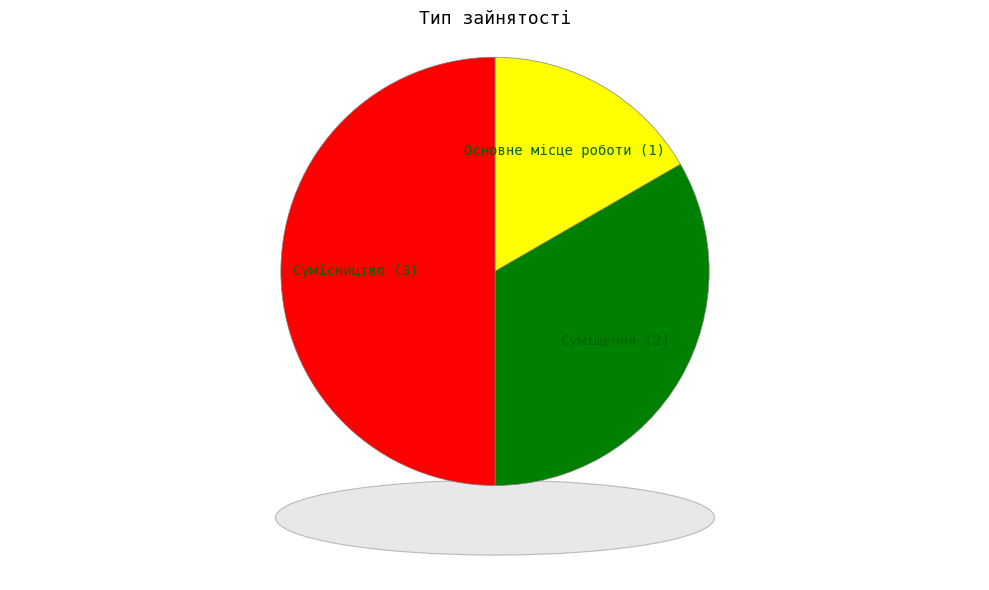

To the nearest percent, what percentage of the pie is Основне місце роботи?

17%